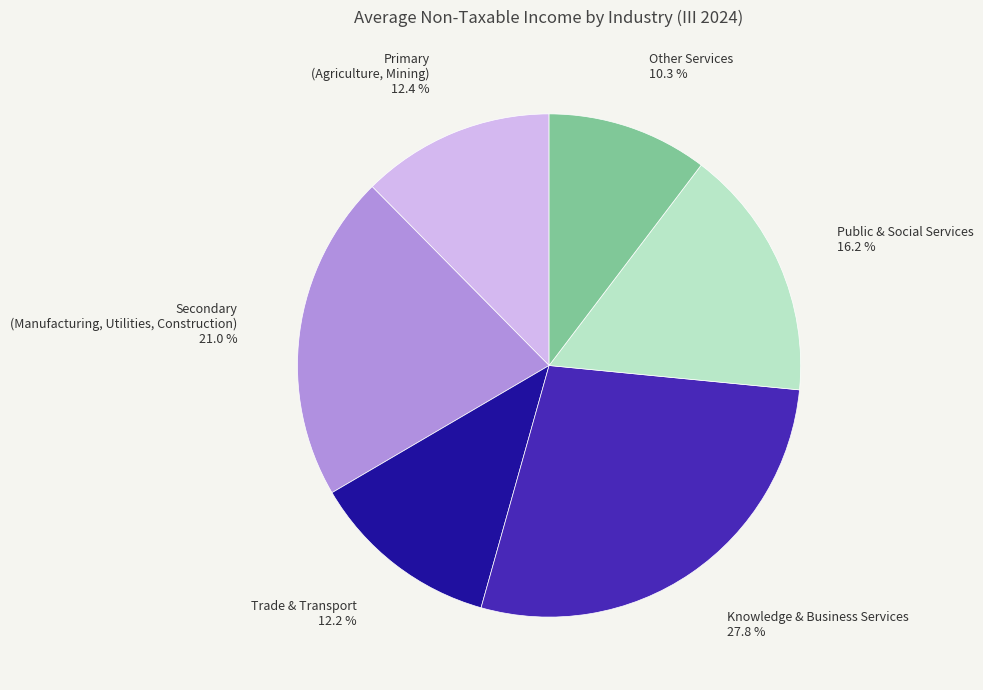

Which category has the smallest portion of the pie?

Other Services